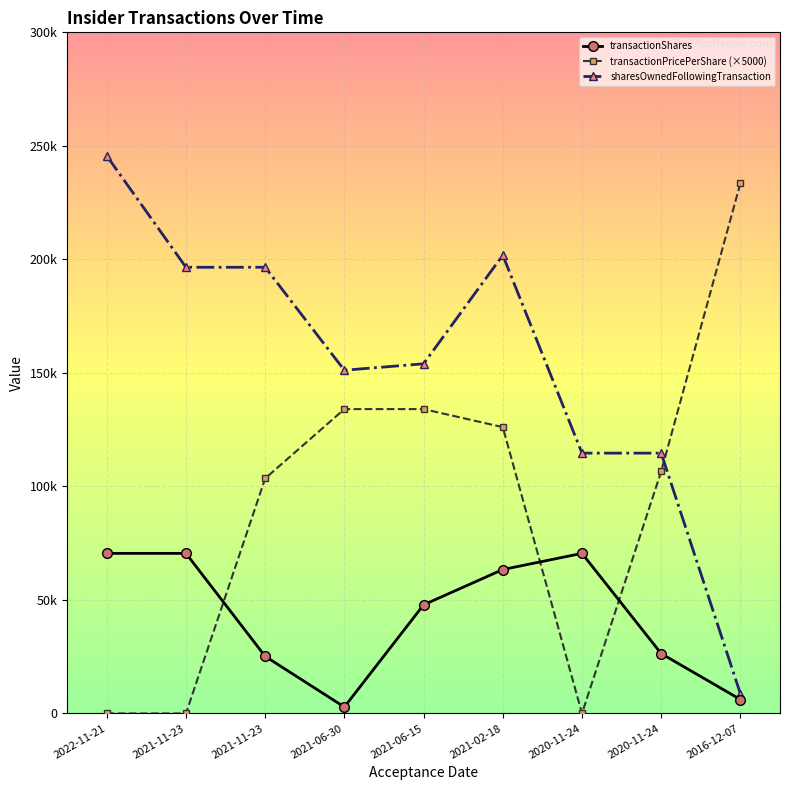

What are all the series names shown in the legend?

transactionShares, transactionPricePerShare (×5000), sharesOwnedFollowingTransaction